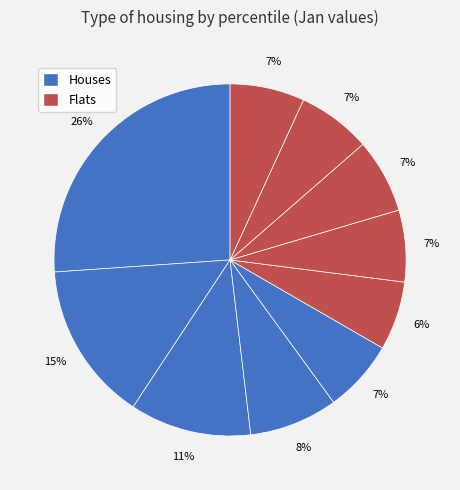

How many segments does this pie chart have?

10